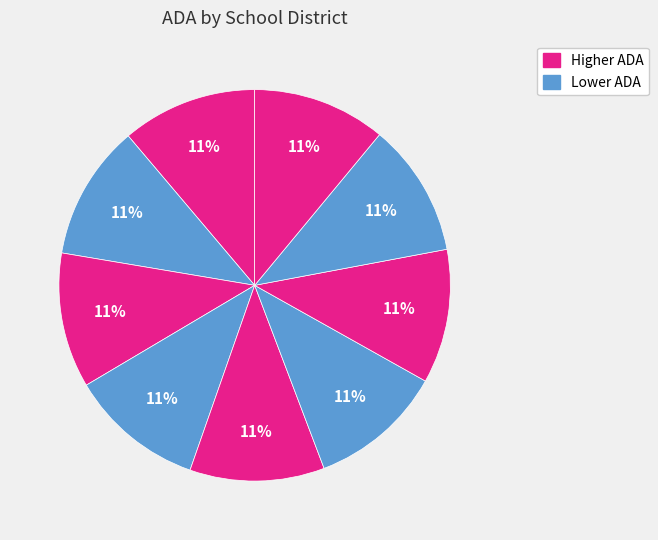

How many slices are in this pie chart?

9